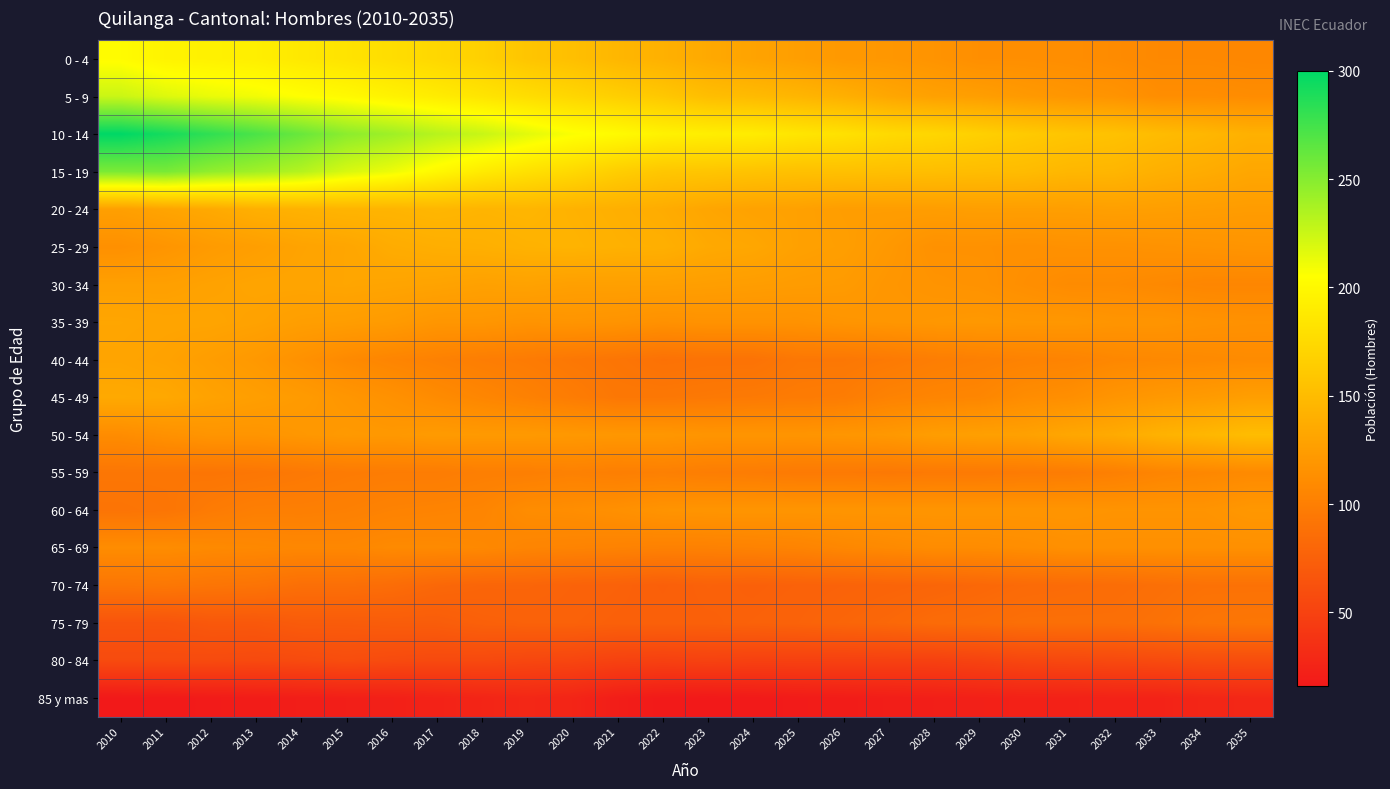

Reading left to right, extract all data points from this chart.

0 - 4: 2010=203	2011=196	2012=194	2013=192	2014=187	2015=183	2016=178	2017=173	2018=167	2019=158	2020=153	2021=146	2022=141	2023=135	2024=130	2025=126	2026=121	2027=120	2028=117	2029=113	2030=113	2031=112	2032=110	2033=108	2034=108	2035=107
5 - 9: 2010=225	2011=218	2012=213	2013=210	2014=205	2015=201	2016=195	2017=190	2018=184	2019=178	2020=172	2021=166	2022=160	2023=152	2024=149	2025=145	2026=140	2027=133	2028=128	2029=126	2030=122	2031=119	2032=117	2033=112	2034=112	2035=111
10 - 14: 2010=300	2011=292	2012=282	2013=272	2014=261	2015=248	2016=241	2017=232	2018=226	2019=216	2020=207	2021=202	2022=195	2023=192	2024=190	2025=185	2026=181	2027=175	2028=172	2029=167	2030=162	2031=158	2032=155	2033=150	2034=146	2035=141
15 - 19: 2010=254	2011=255	2012=246	2013=240	2014=233	2015=220	2016=212	2017=200	2018=189	2019=181	2020=174	2021=165	2022=159	2023=158	2024=156	2025=154	2026=154	2027=153	2028=152	2029=151	2030=150	2031=146	2032=145	2033=140	2034=137	2035=133
20 - 24: 2010=127	2011=131	2012=135	2013=140	2014=142	2015=144	2016=144	2017=146	2018=144	2019=145	2020=142	2021=140	2022=137	2023=132	2024=129	2025=128	2026=125	2027=125	2028=125	2029=126	2030=126	2031=126	2032=127	2033=126	2034=125	2035=124
25 - 29: 2010=114	2011=118	2012=123	2013=126	2014=130	2015=132	2016=137	2017=139	2018=140	2019=142	2020=143	2021=141	2022=140	2023=135	2024=133	2025=128	2026=126	2027=121	2028=115	2029=115	2030=114	2031=115	2032=115	2033=116	2034=117	2035=118
30 - 34: 2010=127	2011=127	2012=129	2013=131	2014=131	2015=132	2016=131	2017=130	2018=128	2019=129	2020=127	2021=127	2022=127	2023=126	2024=125	2025=124	2026=123	2027=119	2028=117	2029=116	2030=113	2031=110	2032=110	2033=108	2034=106	2035=106
35 - 39: 2010=132	2011=131	2012=131	2013=129	2014=126	2015=125	2016=123	2017=119	2018=119	2019=117	2020=118	2021=117	2022=115	2023=116	2024=116	2025=116	2026=118	2027=119	2028=120	2029=121	2030=120	2031=120	2032=118	2033=118	2034=116	2035=115
40 - 44: 2010=131	2011=129	2012=125	2013=121	2014=115	2015=109	2016=105	2017=102	2018=99	2019=97	2020=94	2021=92	2022=89	2023=90	2024=90	2025=94	2026=94	2027=96	2028=99	2029=101	2030=103	2031=104	2032=107	2033=108	2034=109	2035=110
45 - 49: 2010=135	2011=134	2012=129	2013=126	2014=123	2015=119	2016=115	2017=110	2018=106	2019=102	2020=98	2021=94	2022=94	2023=95	2024=96	2025=97	2026=98	2027=103	2028=105	2029=106	2030=111	2031=113	2032=118	2033=121	2034=123	2035=126
50 - 54: 2010=111	2011=115	2012=118	2013=118	2014=120	2015=122	2016=121	2017=123	2018=122	2019=122	2020=121	2021=120	2022=120	2023=118	2024=118	2025=118	2026=119	2027=121	2028=125	2029=127	2030=128	2031=133	2032=136	2033=142	2034=146	2035=151
55 - 59: 2010=93	2011=93	2012=92	2013=93	2014=95	2015=97	2016=98	2017=98	2018=100	2019=100	2020=102	2021=100	2022=101	2023=99	2024=98	2025=96	2026=96	2027=95	2028=96	2029=96	2030=97	2031=98	2032=101	2033=105	2034=107	2035=109
60 - 64: 2010=91	2011=92	2012=97	2013=100	2014=100	2015=101	2016=103	2017=104	2018=105	2019=111	2020=112	2021=114	2022=117	2023=118	2024=118	2025=118	2026=118	2027=118	2028=118	2029=118	2030=118	2031=118	2032=117	2033=117	2034=117	2035=120
65 - 69: 2010=111	2011=111	2012=109	2013=108	2014=107	2015=107	2016=109	2017=109	2018=108	2019=105	2020=104	2021=103	2022=102	2023=102	2024=103	2025=104	2026=107	2027=109	2028=111	2029=111	2030=112	2031=114	2032=114	2033=114	2034=114	2035=114
70 - 74: 2010=93	2011=94	2012=92	2013=91	2014=87	2015=87	2016=85	2017=81	2018=79	2019=79	2020=77	2021=76	2022=74	2023=76	2024=75	2025=76	2026=77	2027=78	2028=79	2029=81	2030=83	2031=84	2032=85	2033=87	2034=89	2035=89
75 - 79: 2010=65	2011=65	2012=68	2013=68	2014=71	2015=71	2016=72	2017=72	2018=75	2019=76	2020=76	2021=75	2022=75	2023=75	2024=76	2025=77	2026=79	2027=81	2028=84	2029=85	2030=87	2031=87	2032=87	2033=89	2034=92	2035=93
80 - 84: 2010=57	2011=57	2012=57	2013=56	2014=57	2015=59	2016=57	2017=56	2018=56	2019=54	2020=53	2021=50	2022=49	2023=50	2024=49	2025=49	2026=49	2027=49	2028=49	2029=51	2030=54	2031=55	2032=56	2033=57	2034=59	2035=59
85 y mas: 2010=16	2011=17	2012=18	2013=19	2014=20	2015=21	2016=22	2017=24	2018=26	2019=28	2020=26	2021=20	2022=17	2023=16	2024=17	2025=18	2026=19	2027=20	2028=21	2029=22	2030=23	2031=23	2032=24	2033=24	2034=27	2035=28